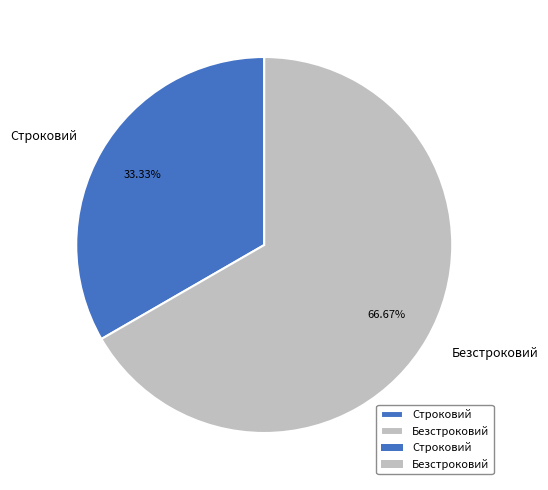

To the nearest percent, what portion does Строковий represent?

33%